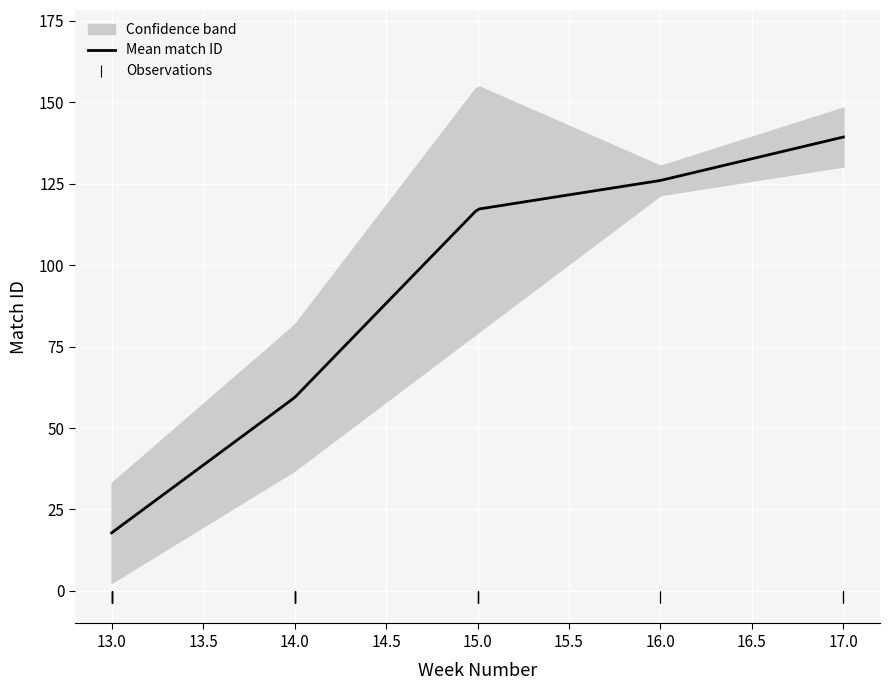

What is the lowest value of the Mean match ID series?

17.8